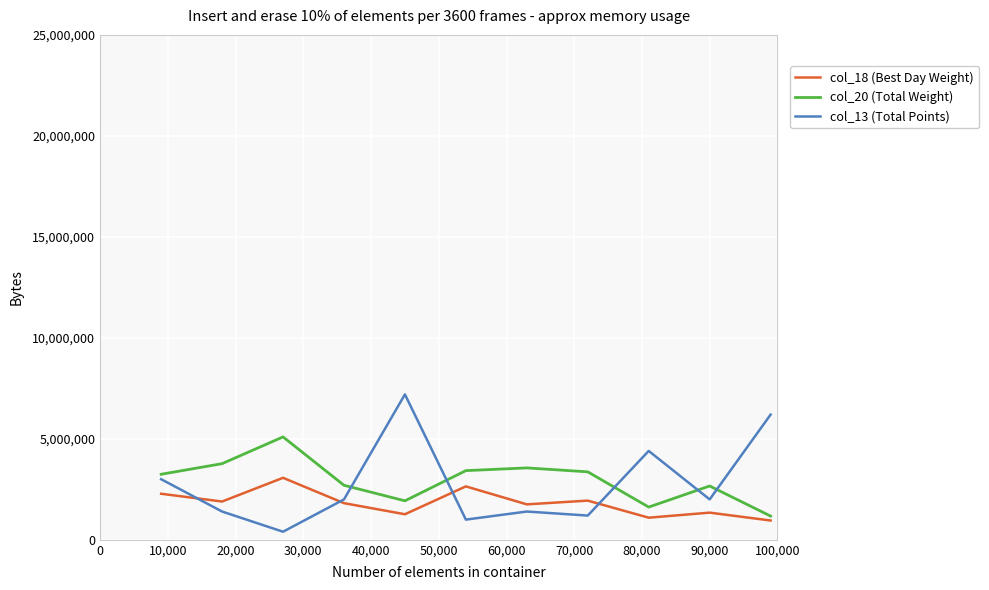

How many lines are shown in the chart?

3